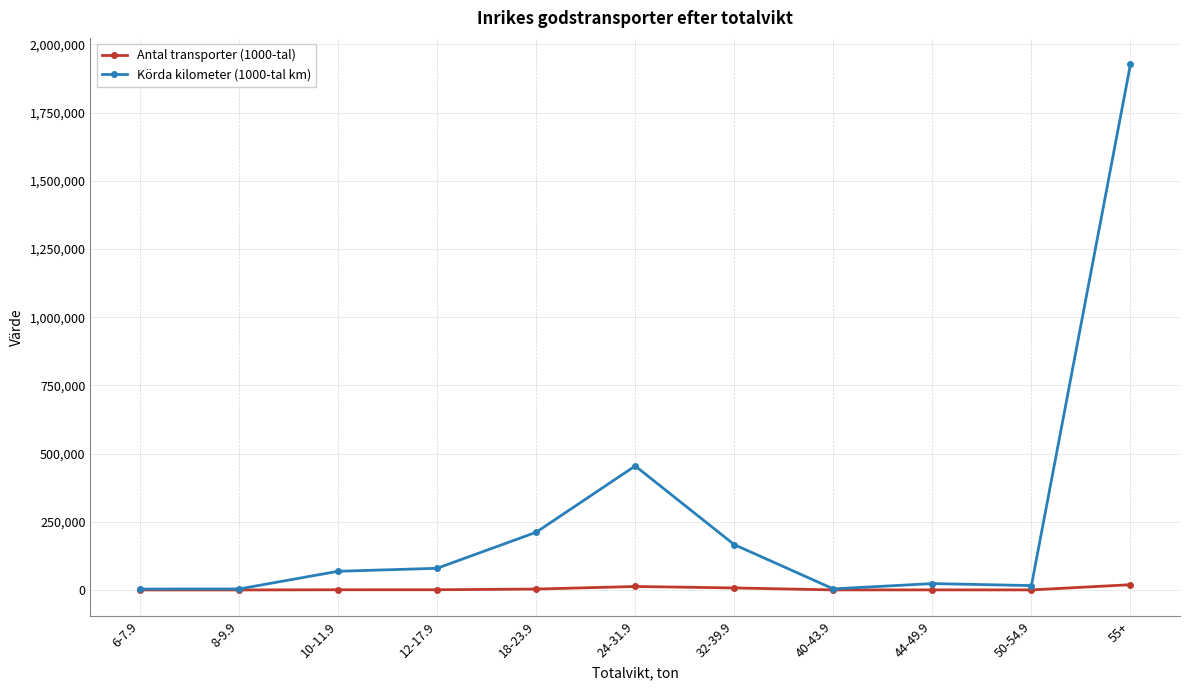

What is the total value across all series at 18-23.9?

214829.2